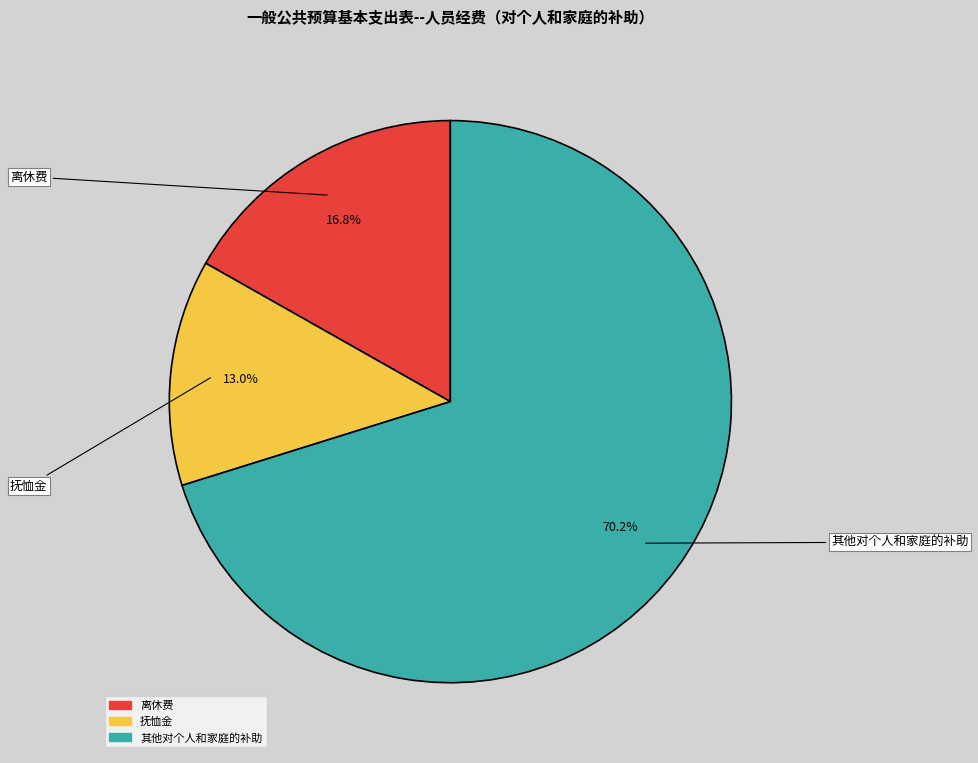

Rank the categories by value from lowest to highest.

抚恤金, 离休费, 其他对个人和家庭的补助